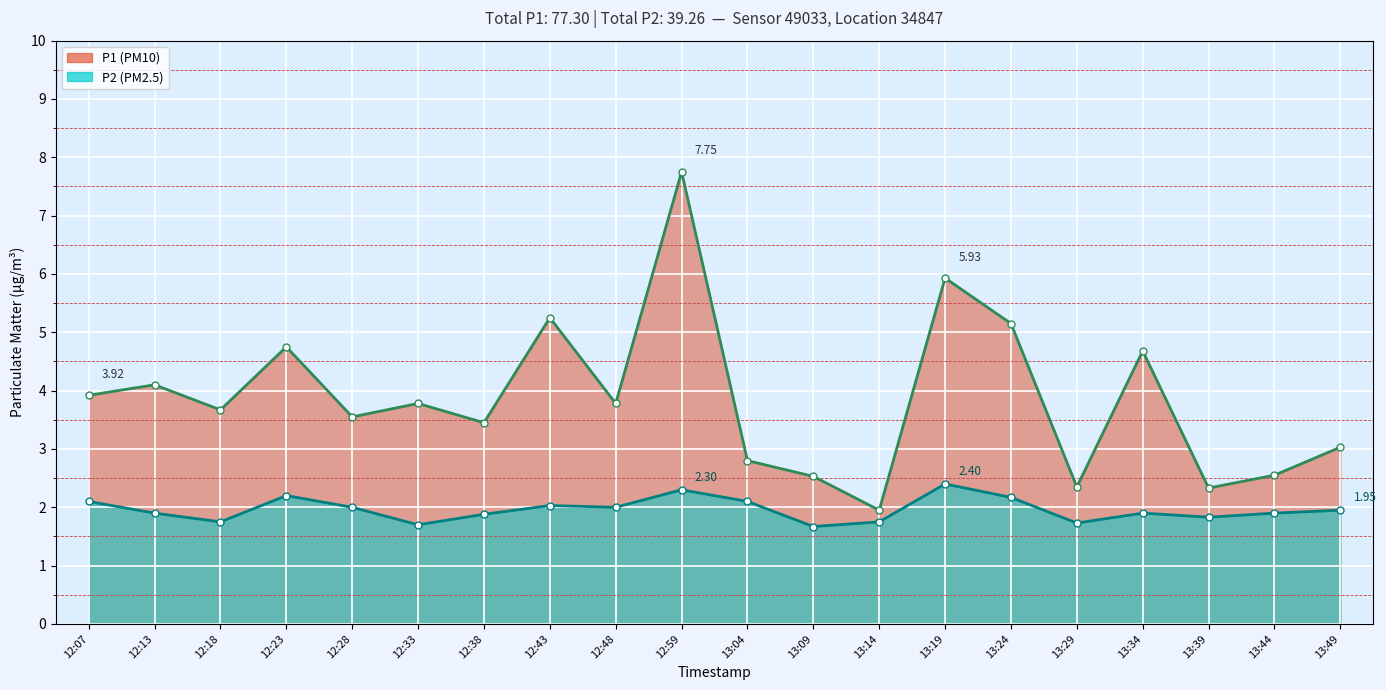

What is the label of the 5th point from the right?

13:29